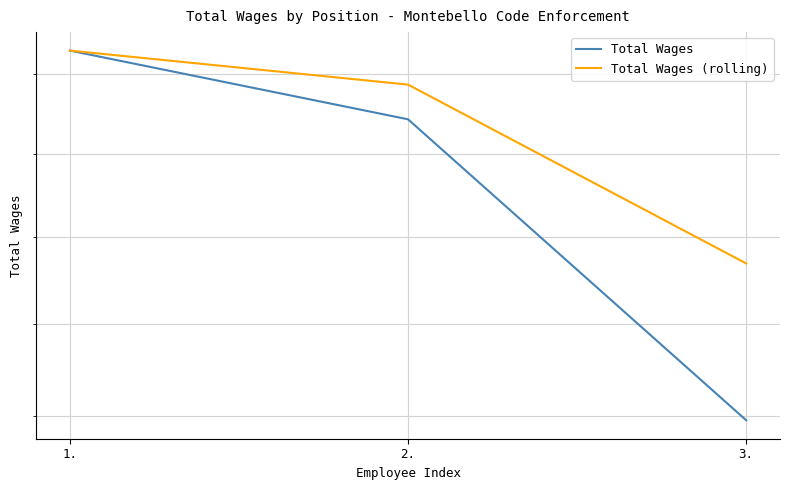

What is the value of the Total Wages (rolling) point at the 1st from the left?

46609.0